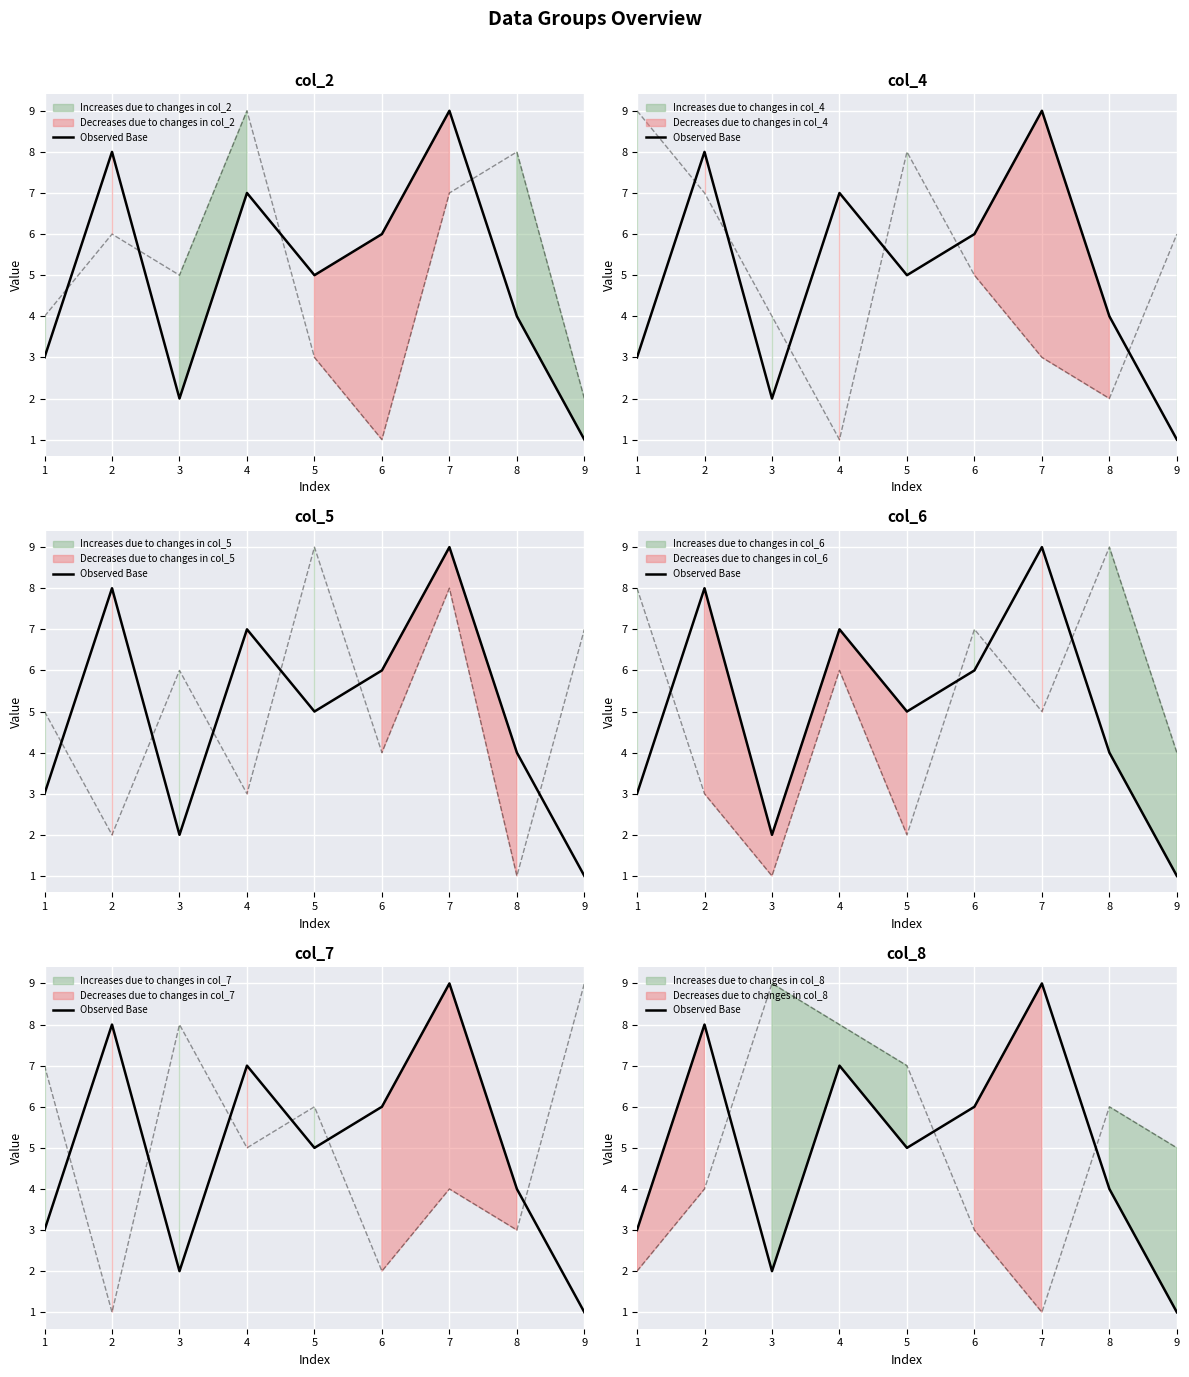

Which label corresponds to the largest value in the chart?

7